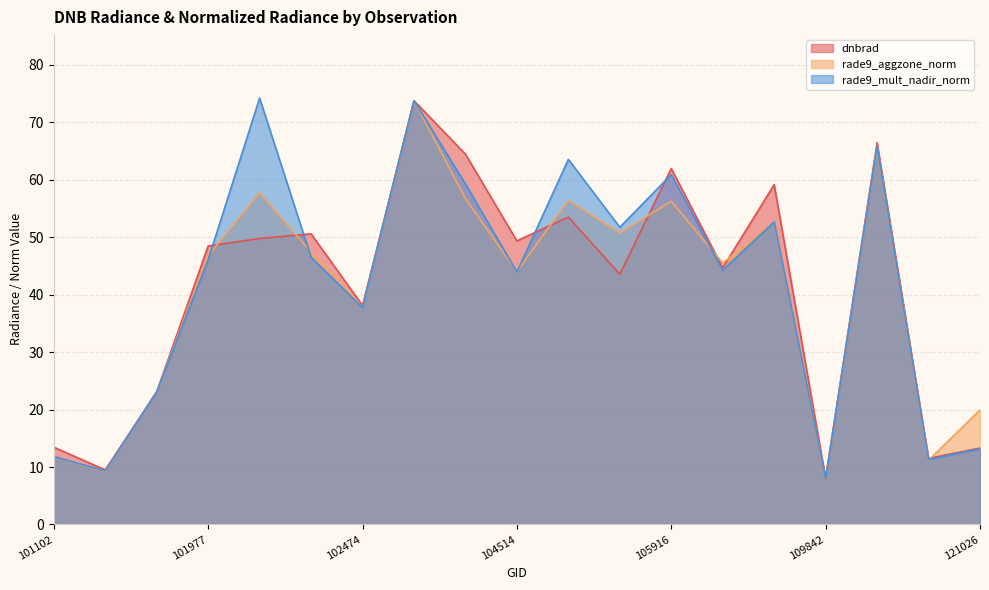

The dnbrad series shows 8.0 at 109842. True or false?

True